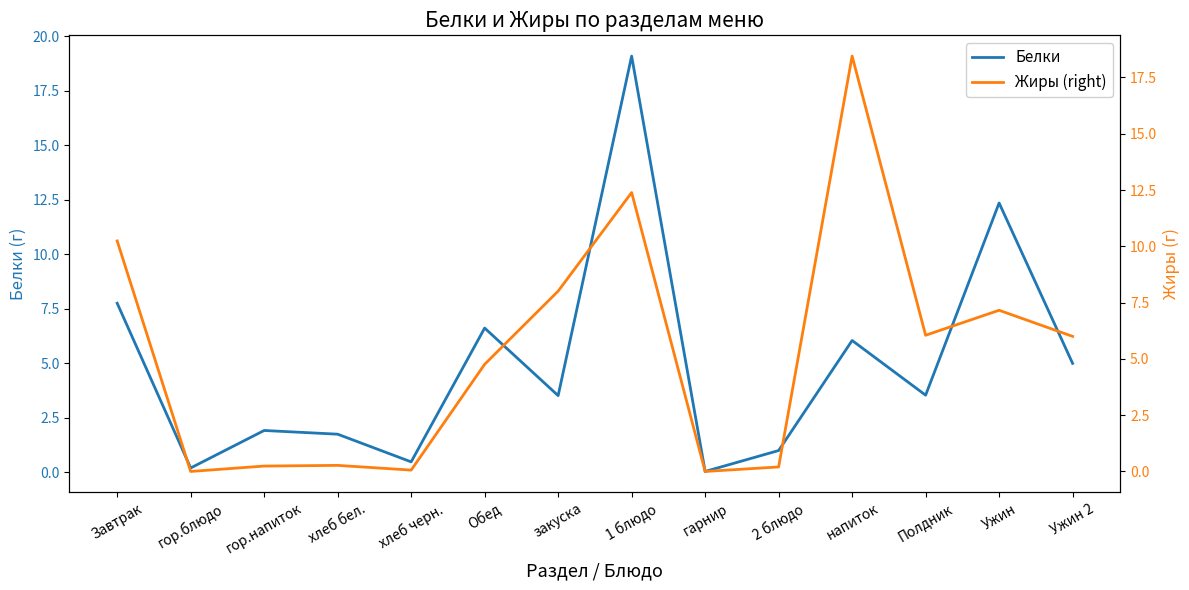

Where is the first local minimum for Жиры (right)?

гор.блюдо